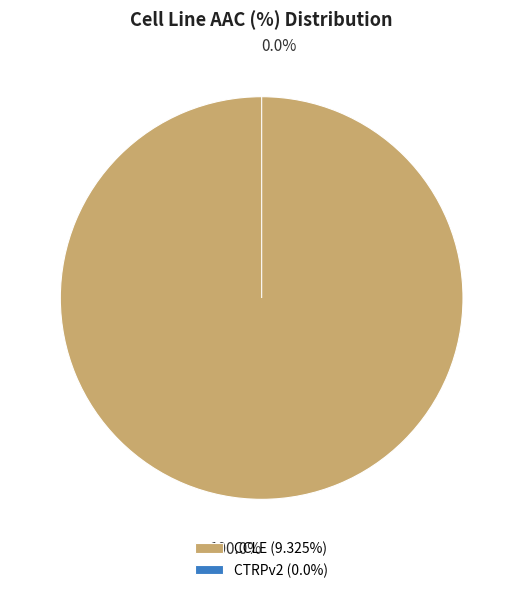

Which has a higher value, CCLE or CTRPv2?

CCLE